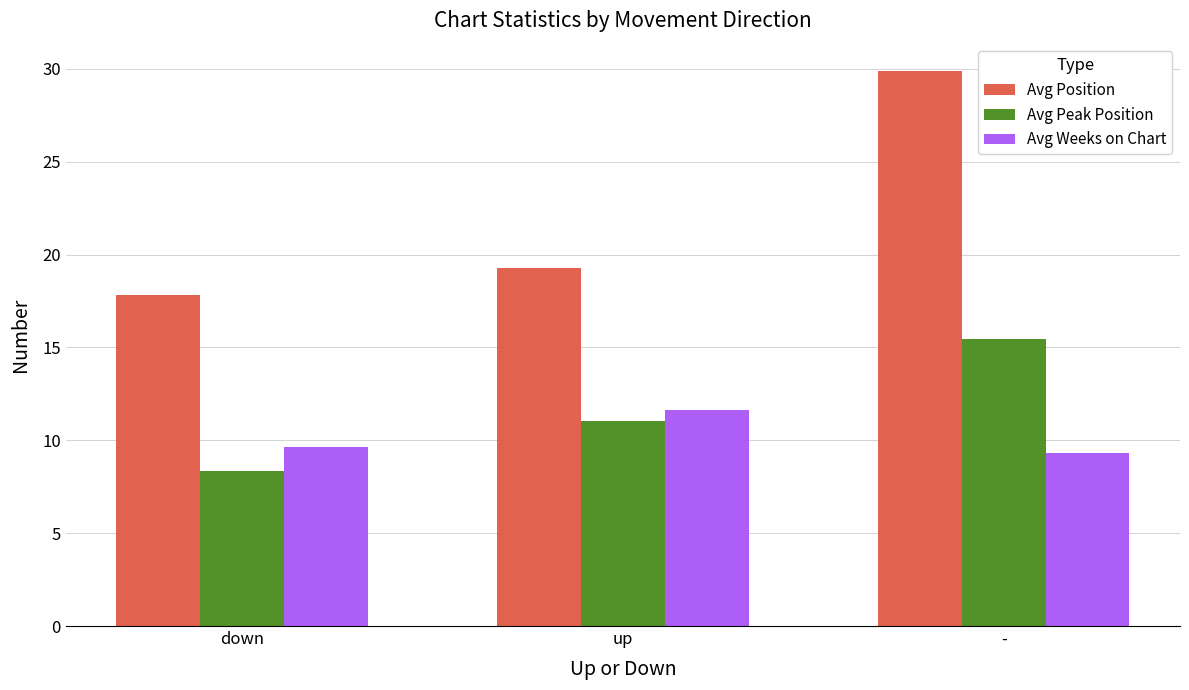

What value does the Avg Peak Position series have at up?

11.1